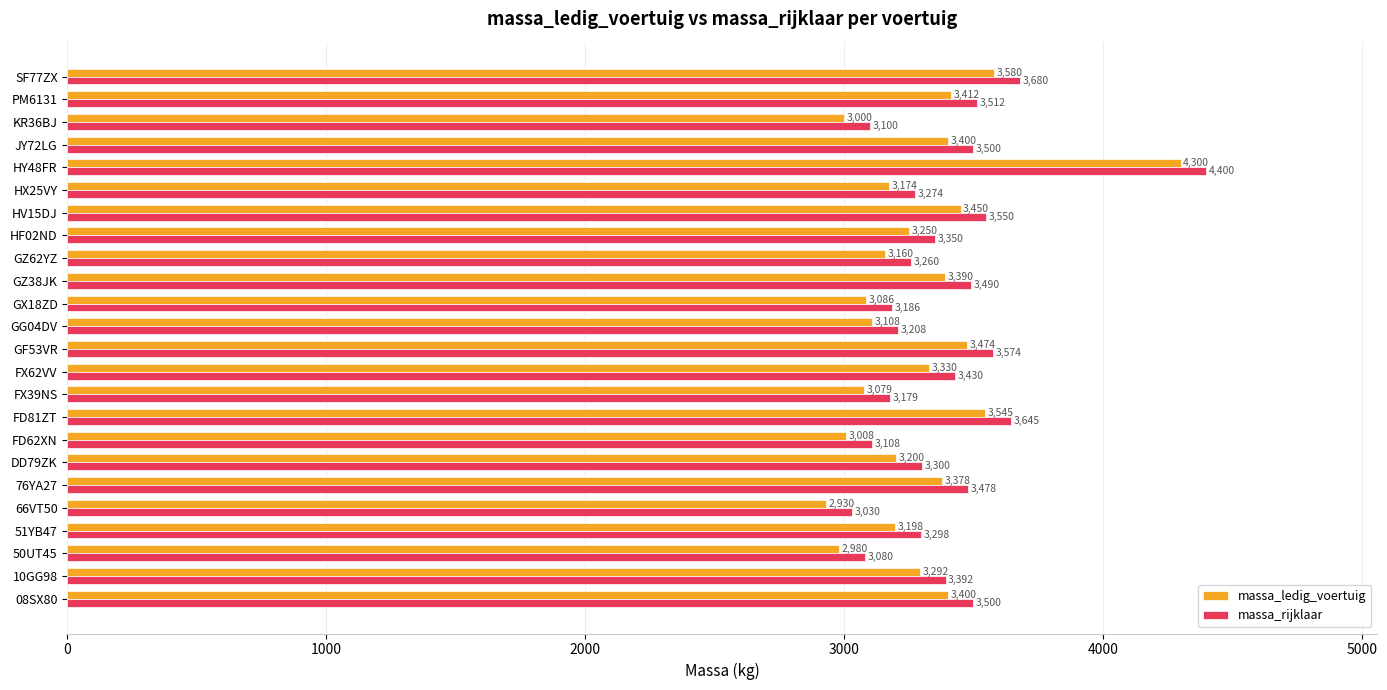

What is the spread (max minus min) of values at KR36BJ?

100